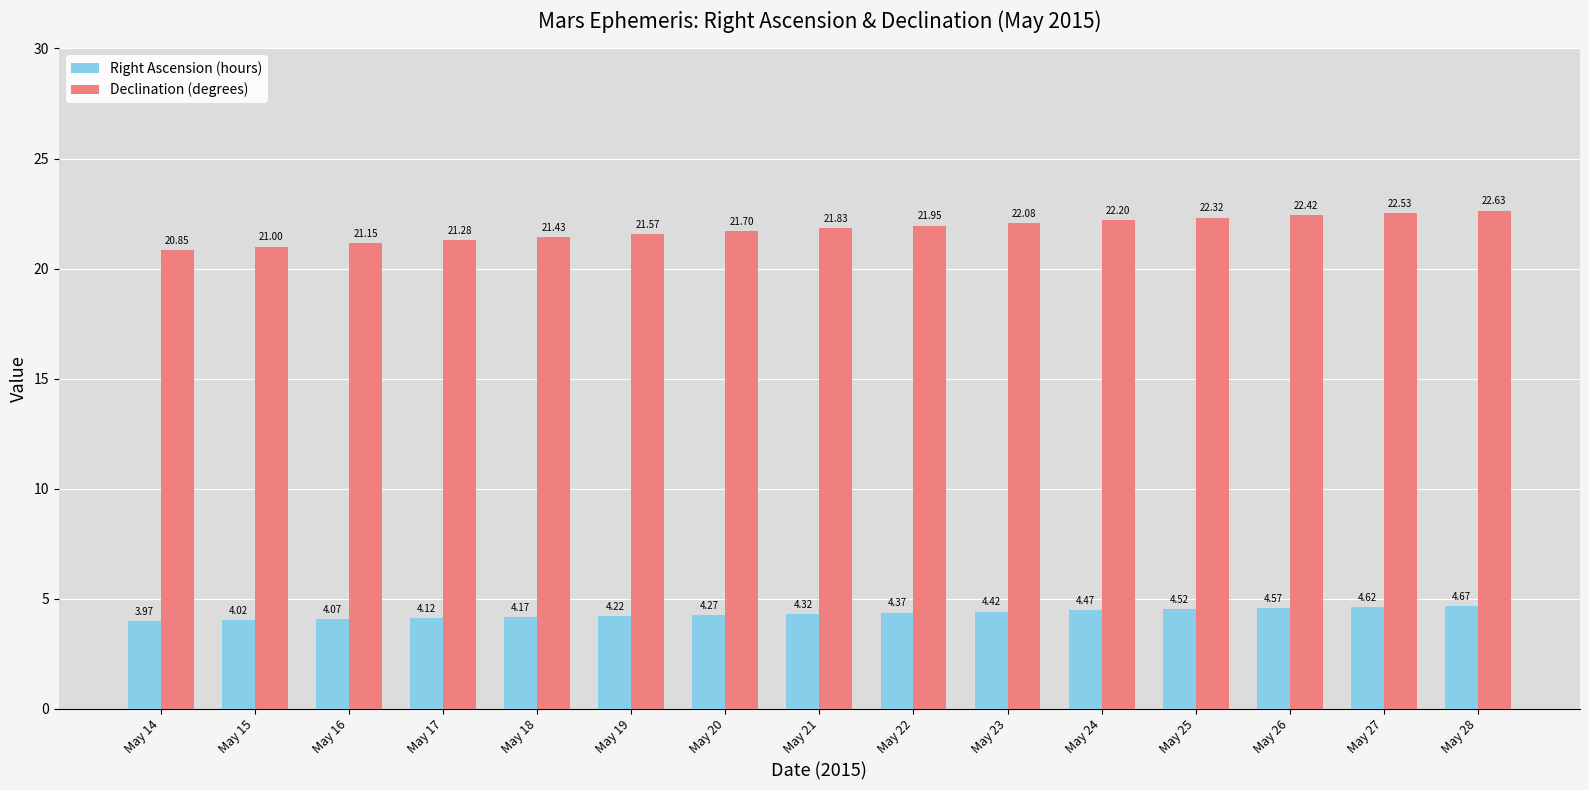

At how many categories does at least one series exceed 4?

15